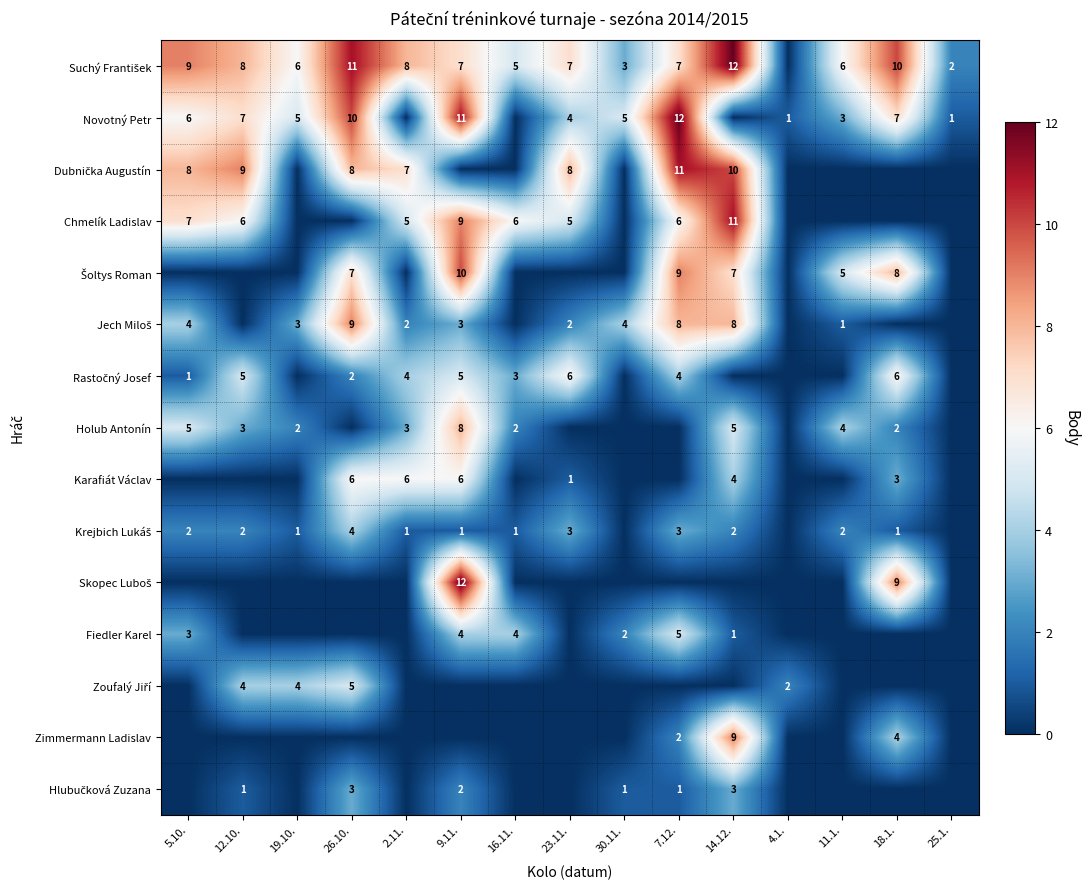

True or false: Holub Antonín has a value of 2 at 18.1..

True